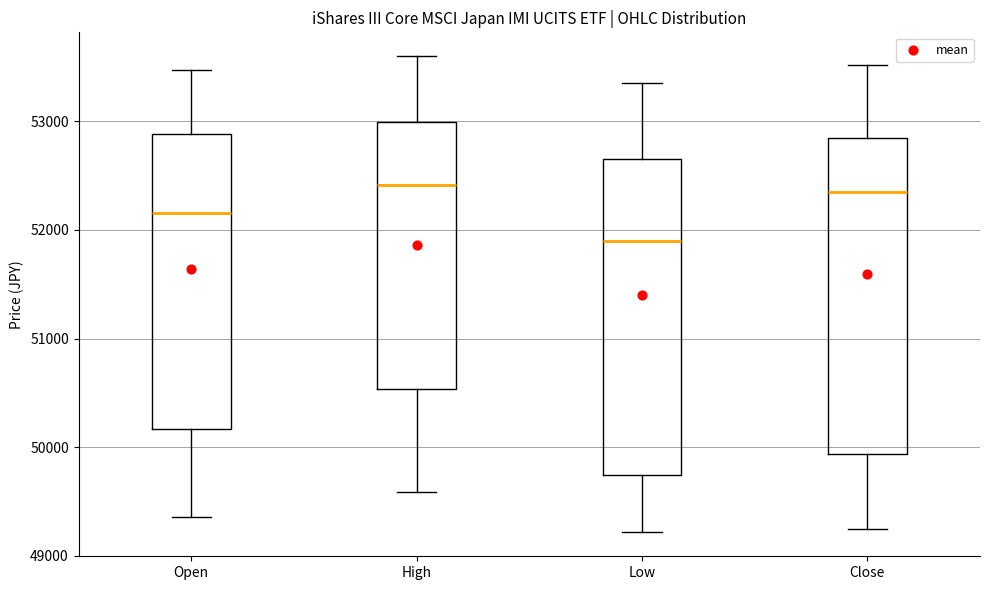

Reading left to right, transcribe this box plot: for each box, give where its median line is, the range the box spans, and where its two whiskers end, as read against the y-axis. The values are not printed on the chart, so give them approximately, as read against the axis.

Open: median 52200, box 50200 to 52900, whiskers 49400 to 53500
High: median 52400, box 50500 to 53000, whiskers 49600 to 53600
Low: median 51900, box 49700 to 52700, whiskers 49200 to 53300
Close: median 52400, box 49900 to 52800, whiskers 49200 to 53500